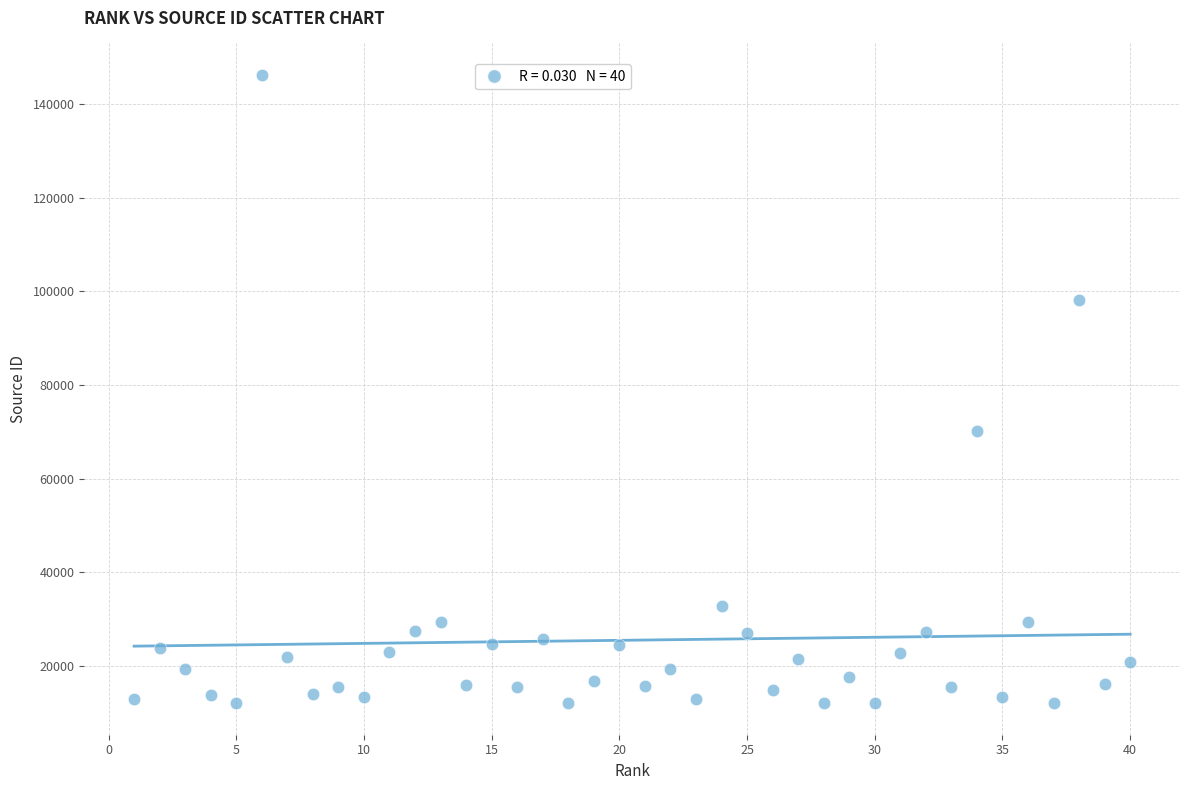

What is the range of X values (max minus min)?

39